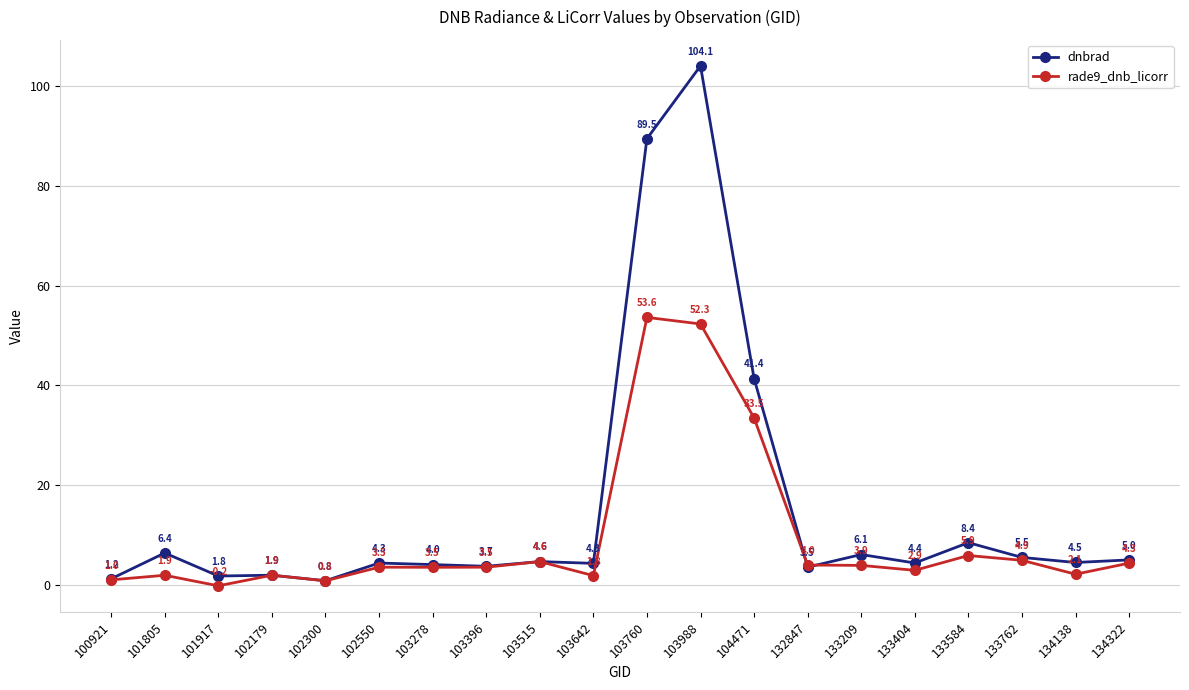

True or false: dnbrad has more than 2 interior local peaks.

True